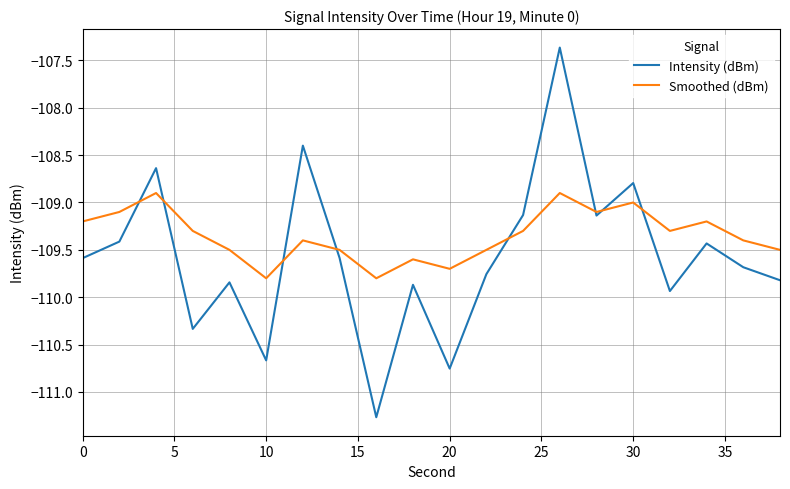

What is the highest value of the Intensity (dBm) series?

-107.4